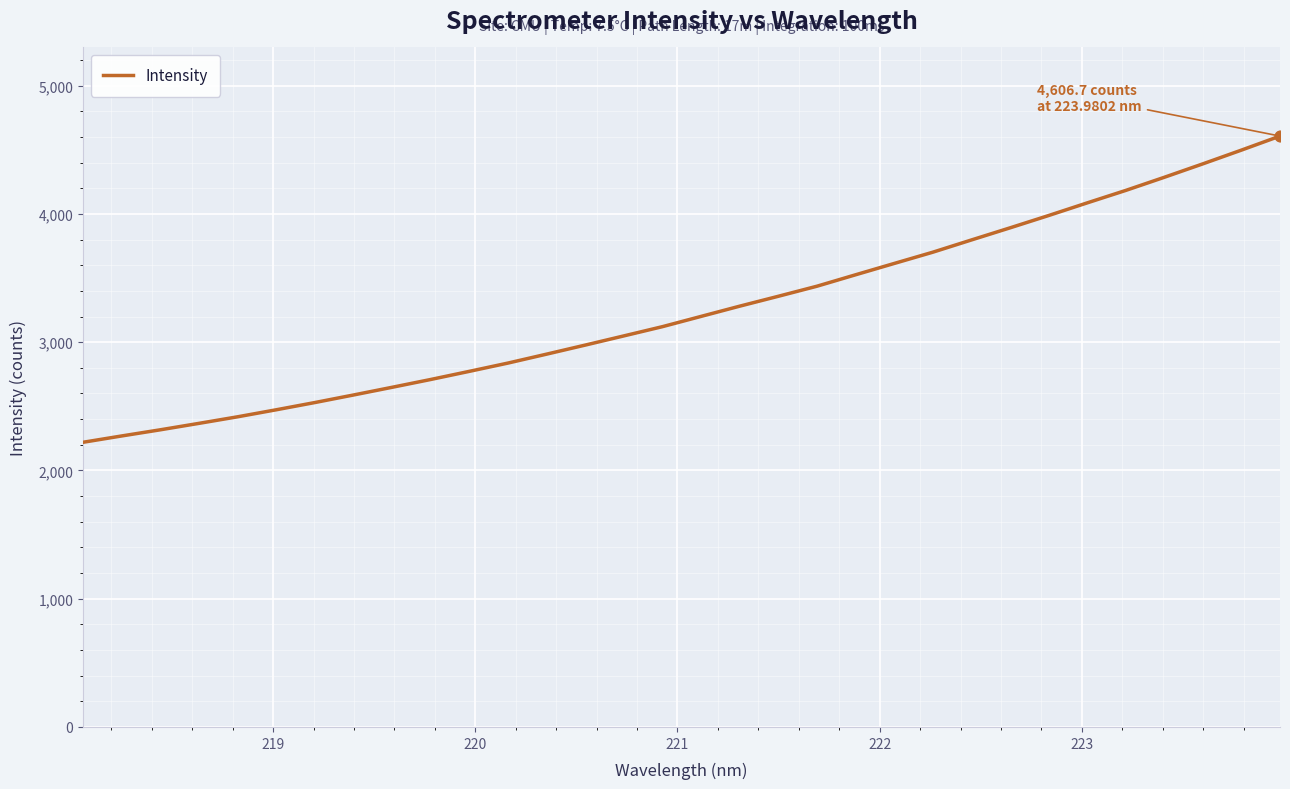

What is the difference between the maximum and minimum values?

2387.4